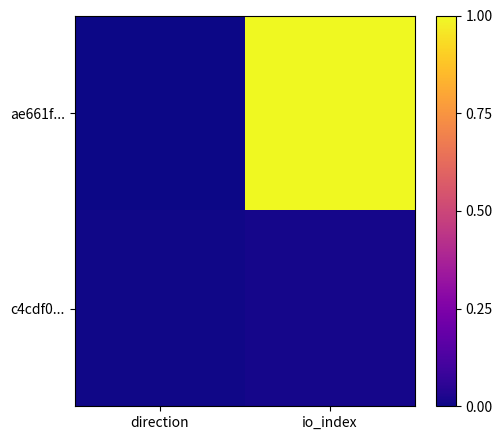

Rank the series by their maximum value, from lowest to highest.

c4cdf0..., ae661f...